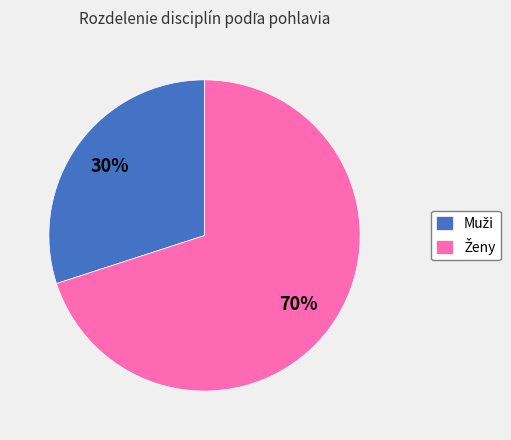

Is there a majority slice in this chart?

Yes